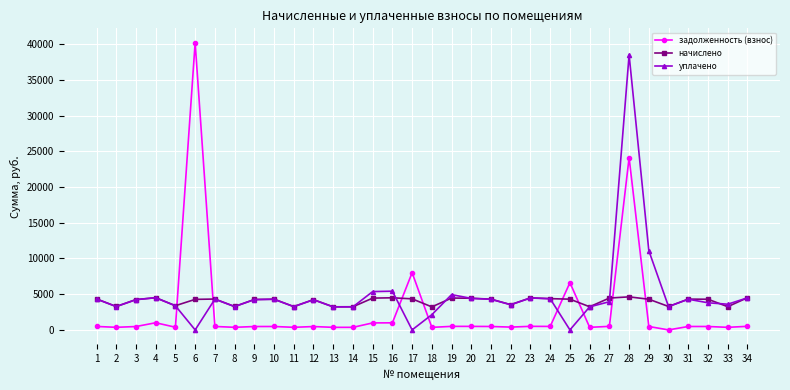

What is the maximum value for начислено?

4626.3